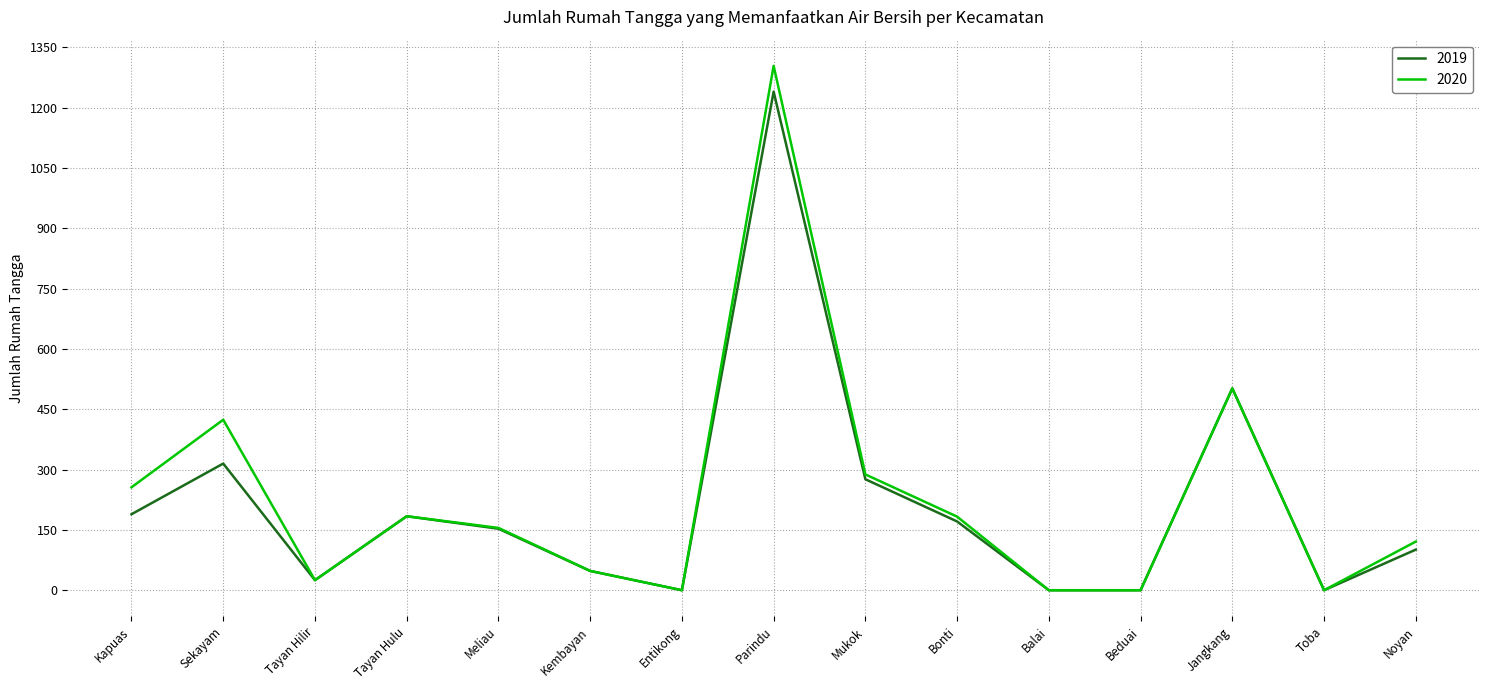

Which series has the largest range (max minus min)?

2020